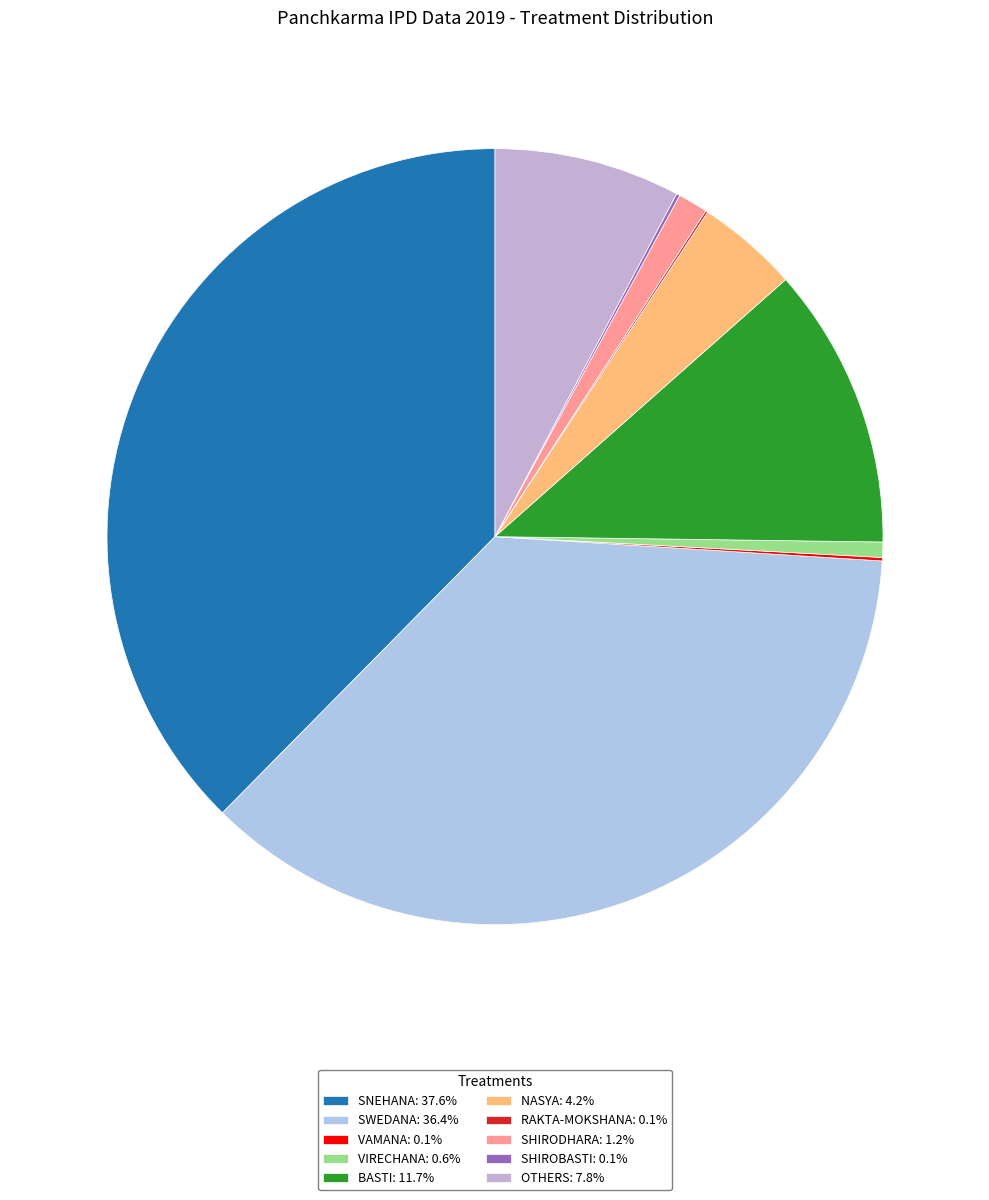

To the nearest percent, what is the difference between the SWEDANA and BASTI slice percentages?

25%